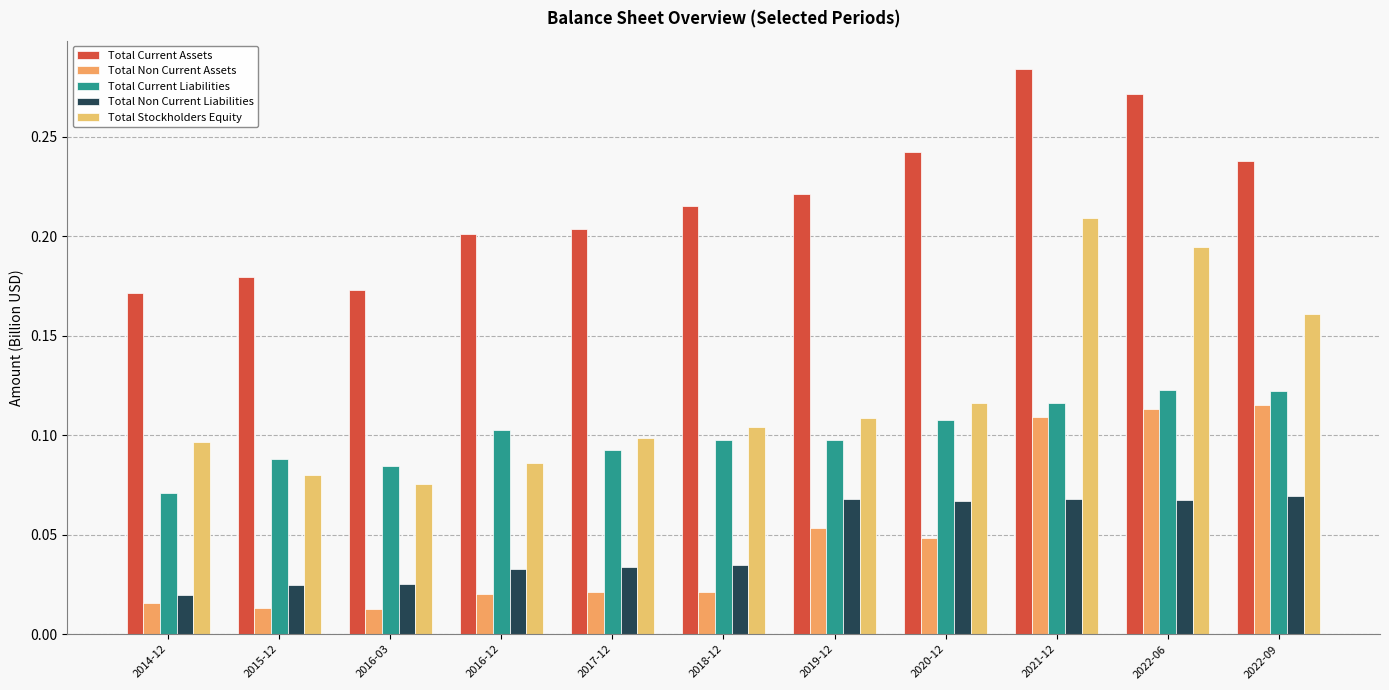

Is it true that Total Non Current Assets equals 0.0 at 2016-03?

True